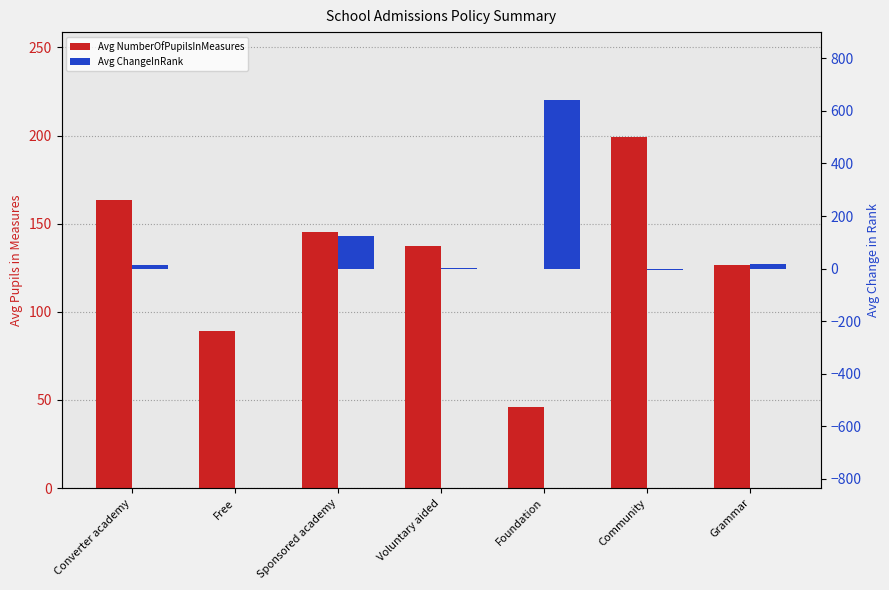

What is the label of the 3rd bar from the left?

Sponsored academy